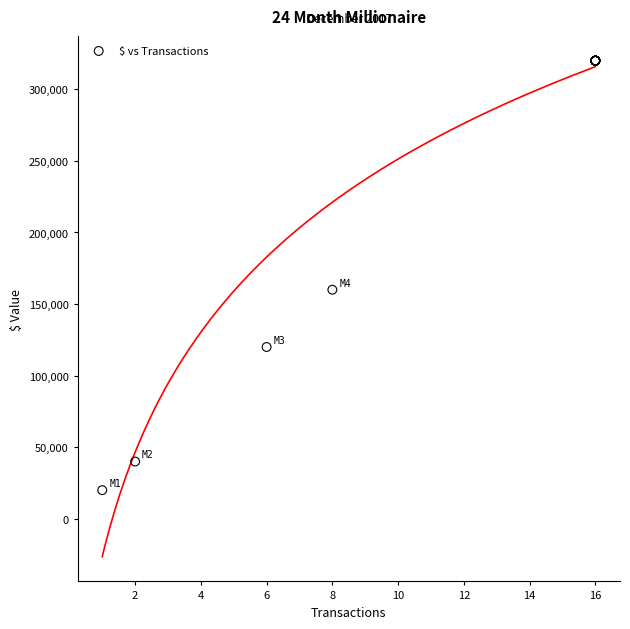

What Y value in the scatter plot is closest to 170000?

160000